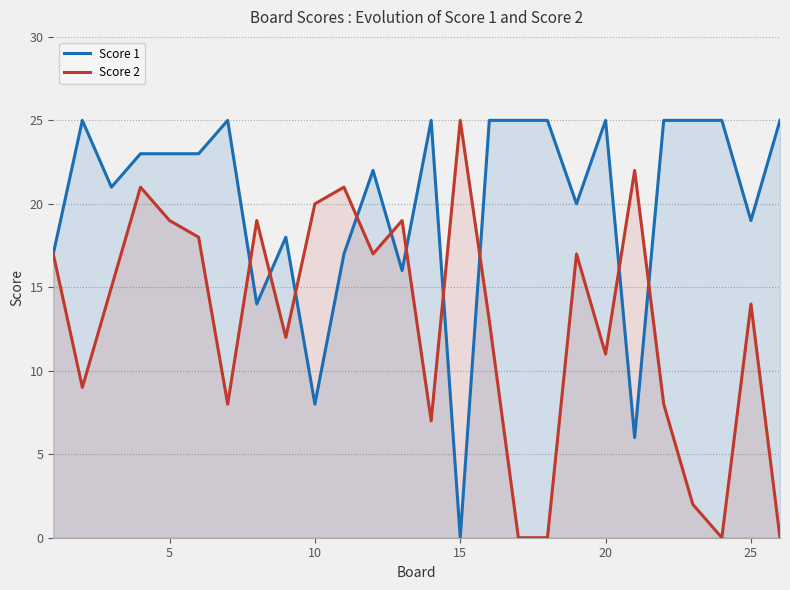

Reading right to left, list all the values displayed in this chart.

Score 1: 25	19	25	25	25	6	25	20	25	25	25	0	25	16	22	17	8	18	14	25	23	23	23	21	25	17
Score 2: 0	14	0	2	8	22	11	17	0	0	13	25	7	19	17	21	20	12	19	8	18	19	21	15	9	17